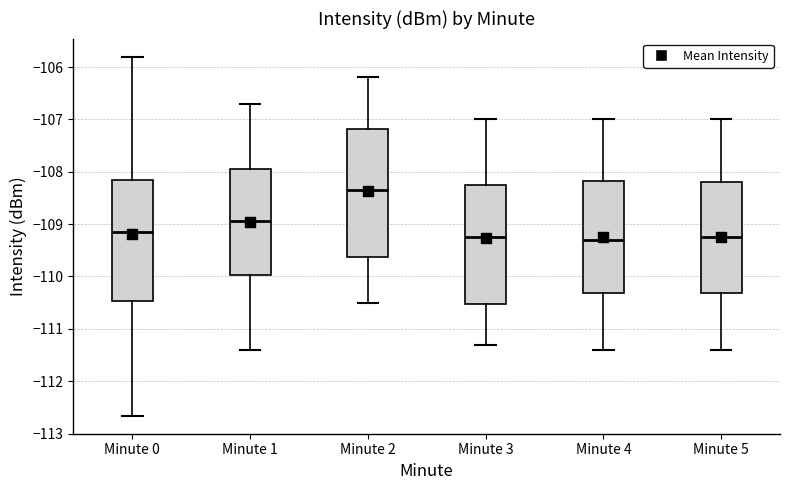

Comparing the boxes themselves (not the whiskers), which one is the tallest?

Minute 2